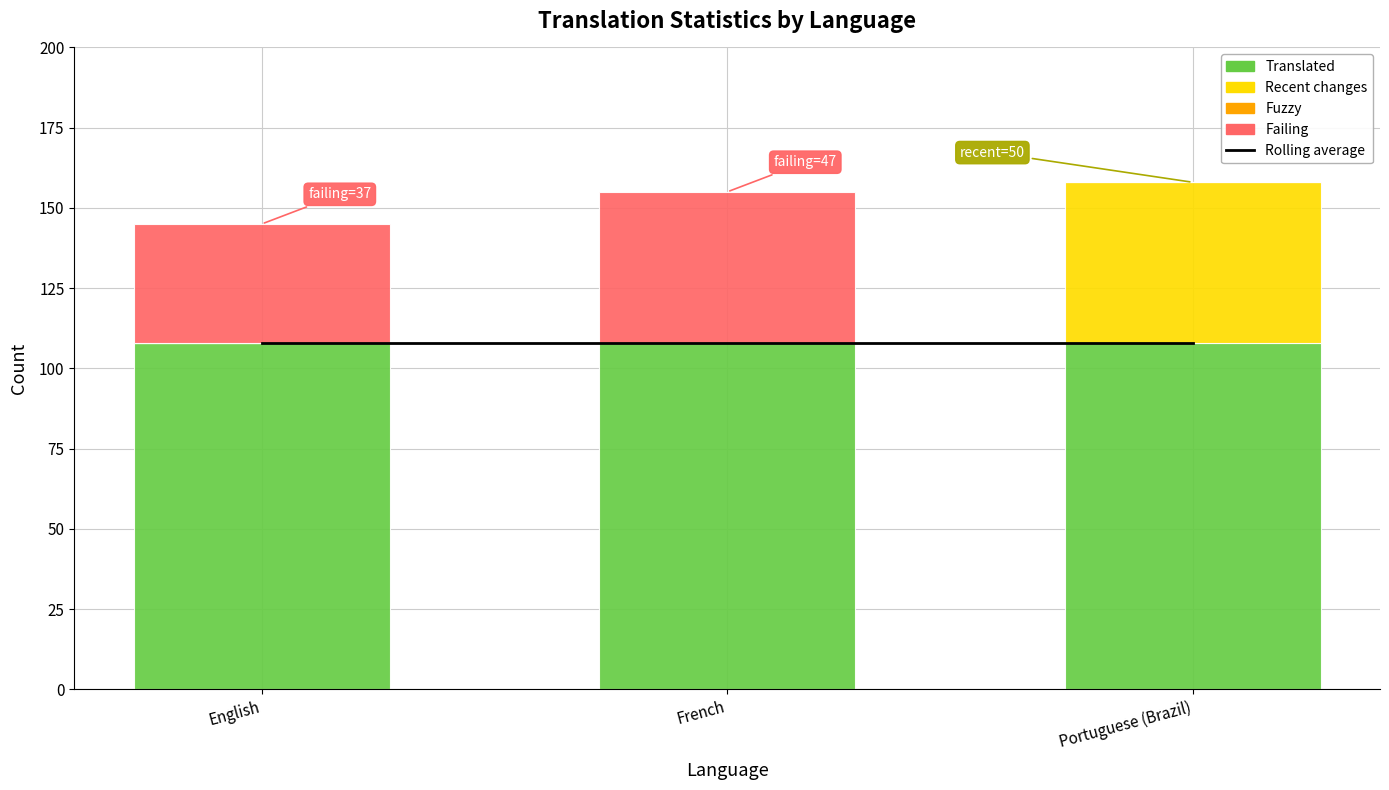

Is it true that Recent changes equals -24 at French?

False